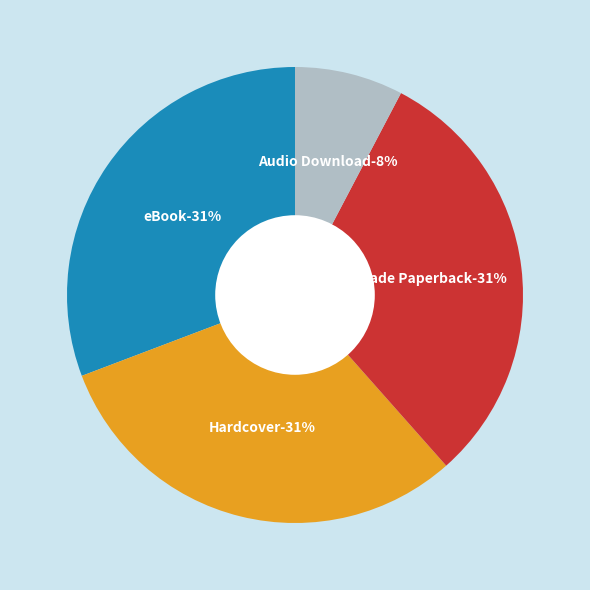

Is there any slice that represents more than half of the pie?

No